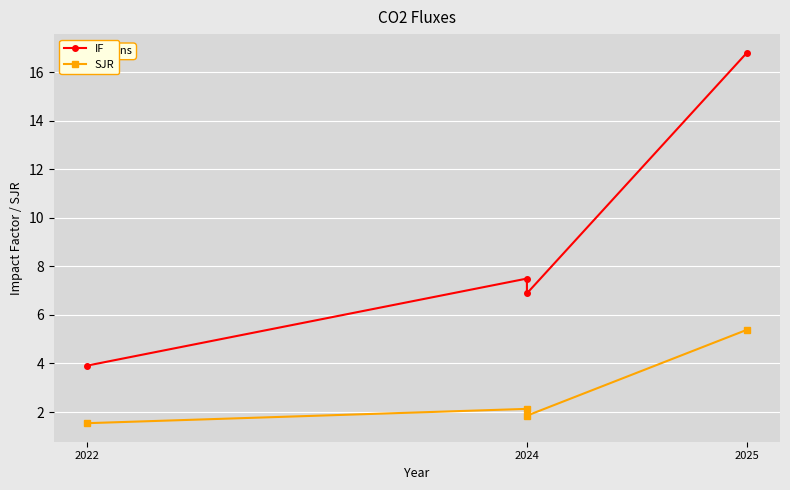

Which series has the largest total across all categories?

IF